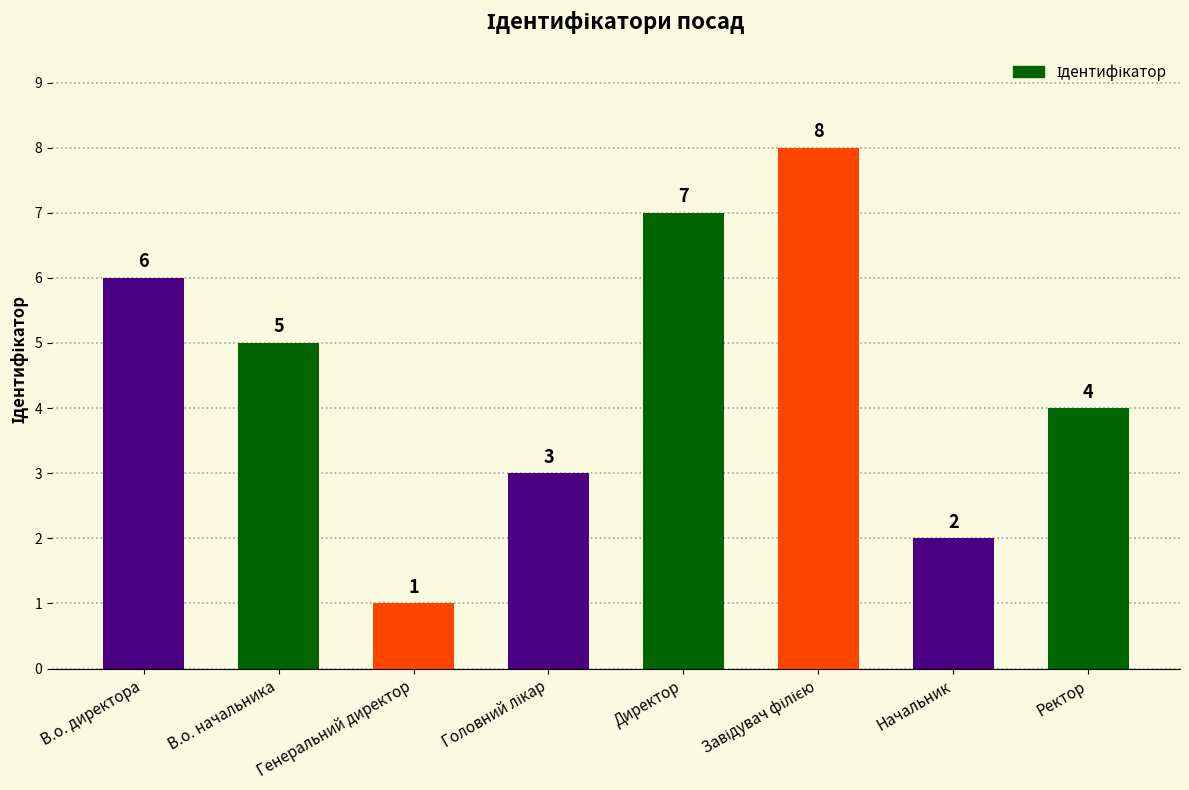

Which has a higher value, В.о. директора or Ректор?

В.о. директора